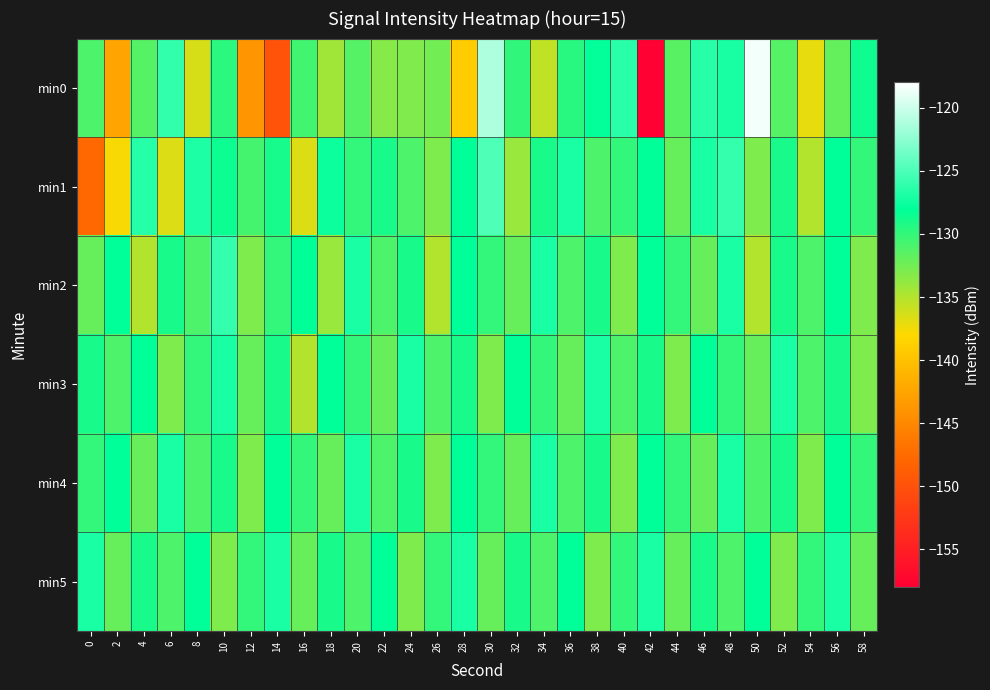

Which has a higher value, 12 or 28?

28